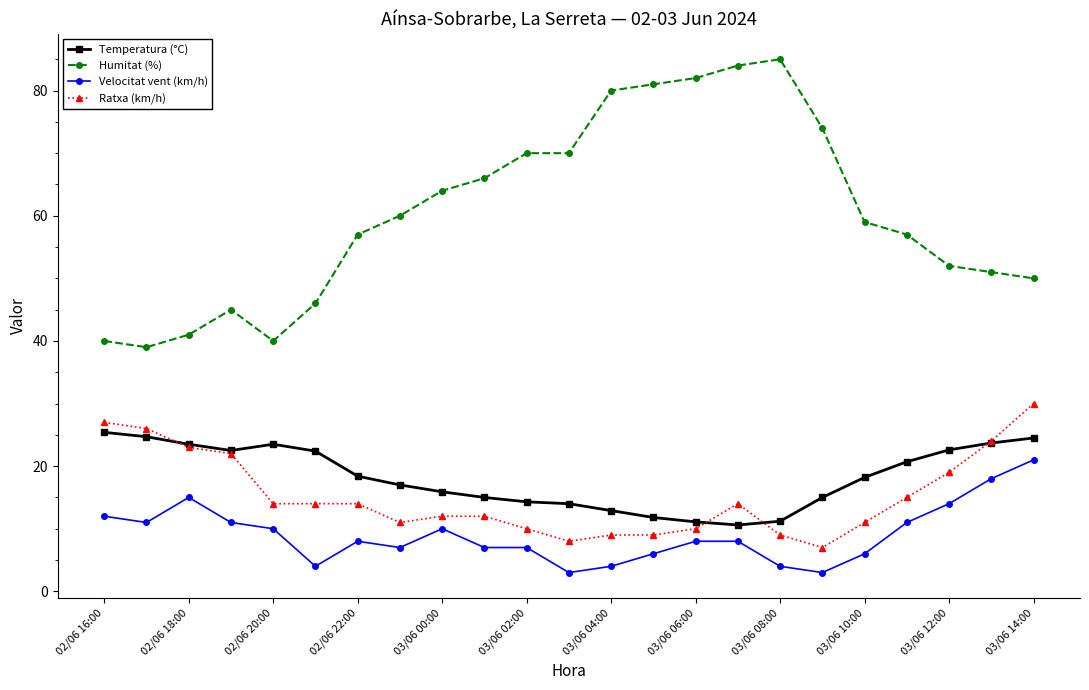

True or false: Velocitat vent (km/h) has more than 2 interior local peaks.

True